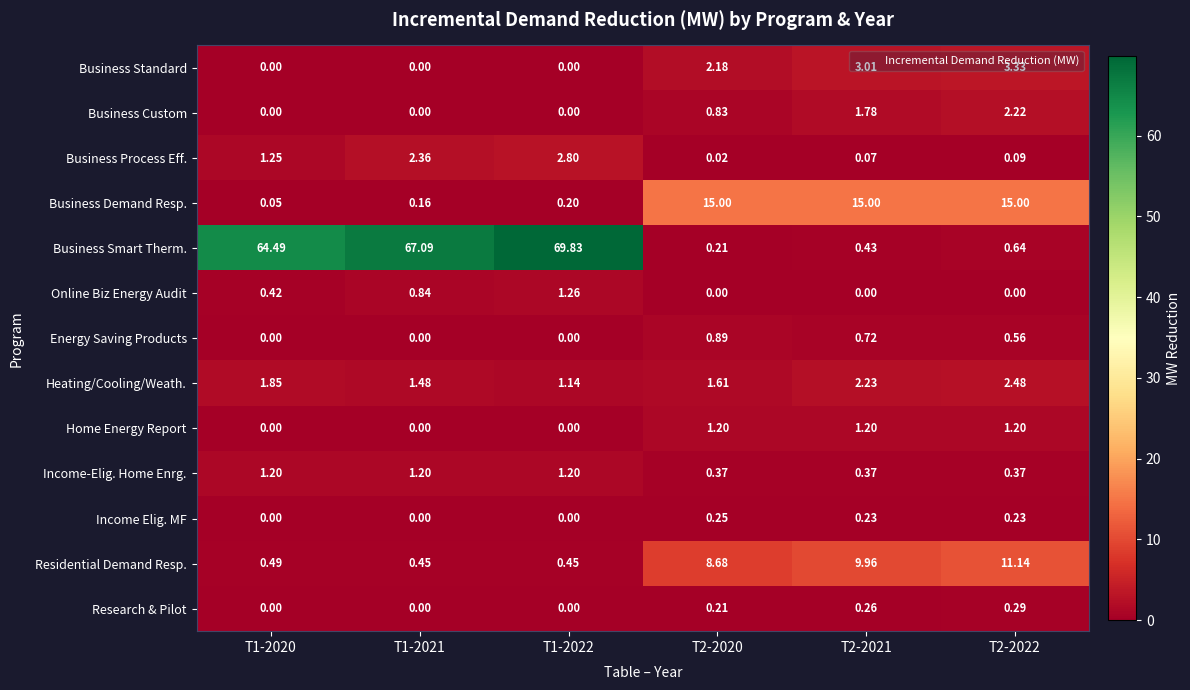

At T2-2022, list the series in order from smallest to largest.

Online Biz Energy Audit, Business Process Eff., Income Elig. MF, Research & Pilot, Income-Elig. Home Enrg., Energy Saving Products, Business Smart Therm., Home Energy Report, Business Custom, Heating/Cooling/Weath., Business Standard, Residential Demand Resp., Business Demand Resp.